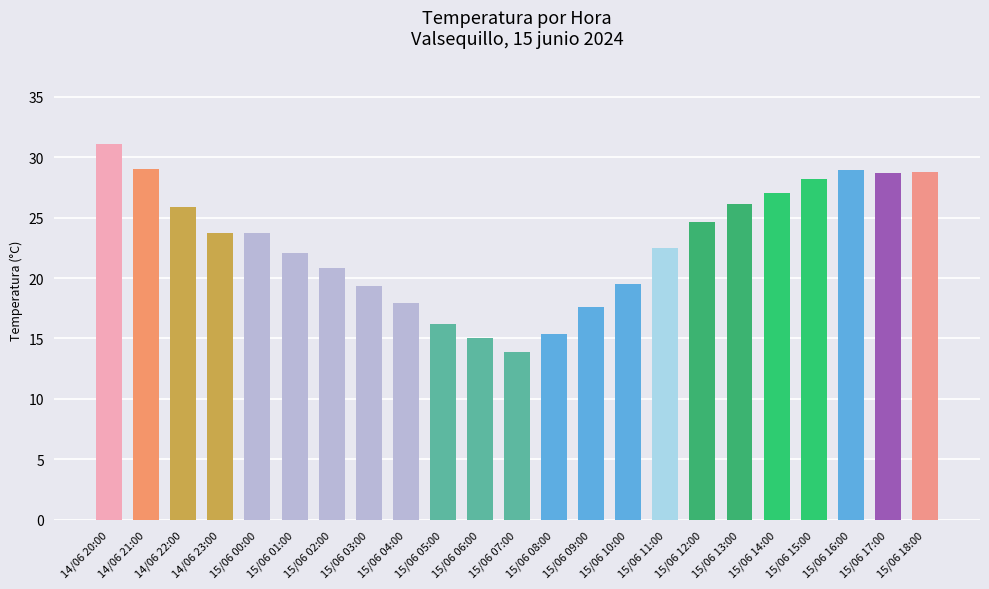

What is the smallest value displayed?

13.9